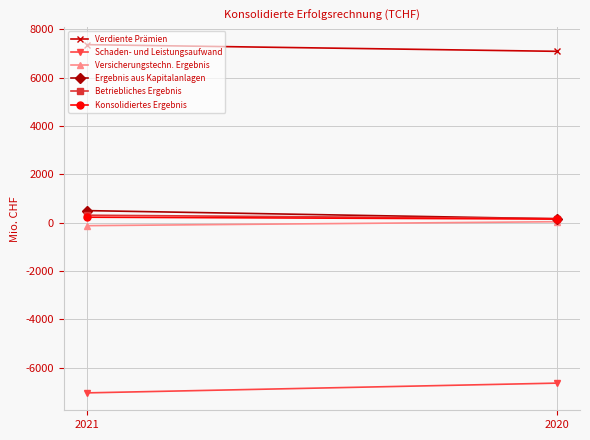

Which series has the largest total across all categories?

Verdiente Prämien